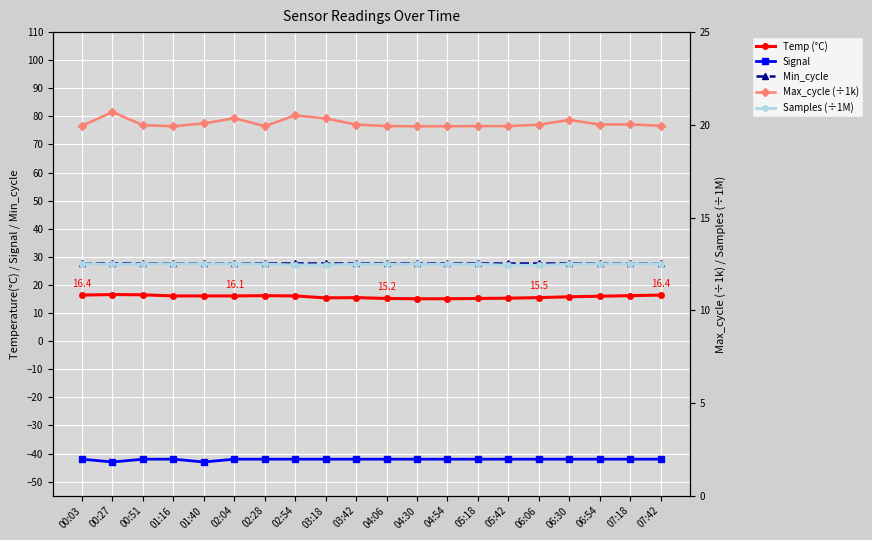

Reading right to left, transcribe all the data shown in this chart.

Temp (°C): 07:42=16.4	07:18=16.2	06:54=16.0	06:30=15.8	06:06=15.5	05:42=15.3	05:18=15.2	04:54=15.1	04:30=15.1	04:06=15.2	03:42=15.5	03:18=15.4	02:54=16.1	02:28=16.2	02:04=16.1	01:40=16.1	01:16=16.1	00:51=16.5	00:27=16.6	00:03=16.4
Signal: 07:42=-42.0	07:18=-42.0	06:54=-42.0	06:30=-42.0	06:06=-42.0	05:42=-42.0	05:18=-42.0	04:54=-42.0	04:30=-42.0	04:06=-42.0	03:42=-42.0	03:18=-42.0	02:54=-42.0	02:28=-42.0	02:04=-42.0	01:40=-43.0	01:16=-42.0	00:51=-42.0	00:27=-43.0	00:03=-42.0
Min_cycle: 07:42=28.0	07:18=28.0	06:54=28.0	06:30=28.0	06:06=28.0	05:42=28.0	05:18=28.0	04:54=28.0	04:30=28.0	04:06=28.0	03:42=28.0	03:18=28.0	02:54=28.0	02:28=28.0	02:04=28.0	01:40=28.0	01:16=28.0	00:51=28.0	00:27=28.0	00:03=28.0
Max_cycle (÷1k): 07:42=20.0	07:18=20.0	06:54=20.0	06:30=20.3	06:06=20.0	05:42=19.9	05:18=19.9	04:54=19.9	04:30=19.9	04:06=19.9	03:42=20.0	03:18=20.3	02:54=20.5	02:28=19.9	02:04=20.4	01:40=20.1	01:16=19.9	00:51=20.0	00:27=20.7	00:03=20.0
Samples (÷1M): 07:42=12.5	07:18=12.5	06:54=12.5	06:30=12.5	06:06=12.4	05:42=12.4	05:18=12.5	04:54=12.5	04:30=12.5	04:06=12.5	03:42=12.5	03:18=12.5	02:54=12.4	02:28=12.5	02:04=12.5	01:40=12.5	01:16=12.5	00:51=12.5	00:27=12.5	00:03=12.5